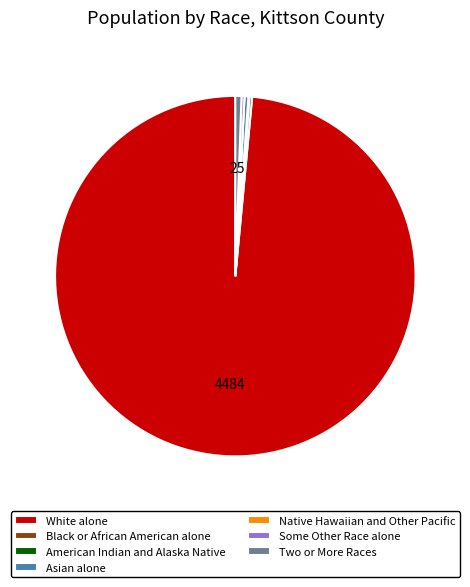

Does White alone represent more than half of the total?

Yes